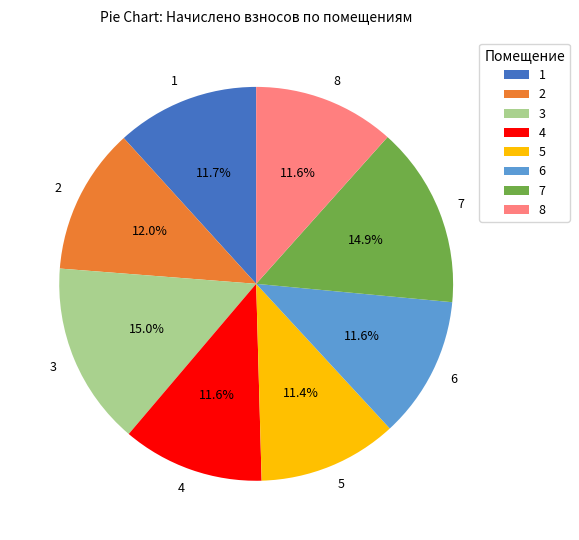

To the nearest percent, what portion does 2 represent?

12%